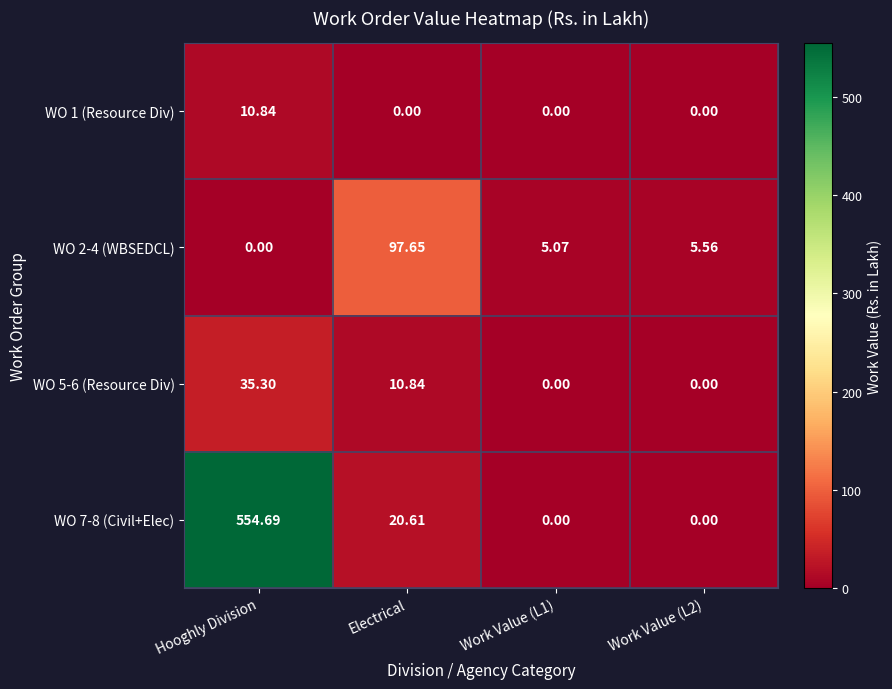

At which label does WO 2-4 (WBSEDCL) first exceed 5?

Electrical